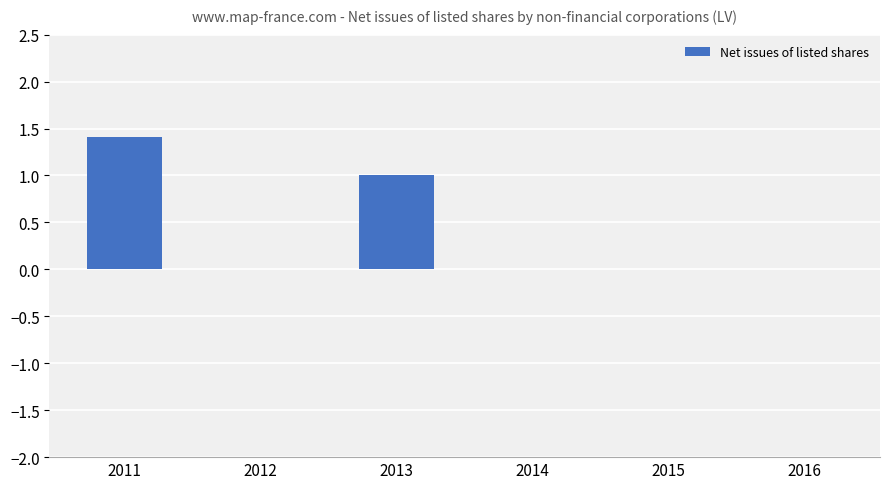

How many series are shown in this chart?

1